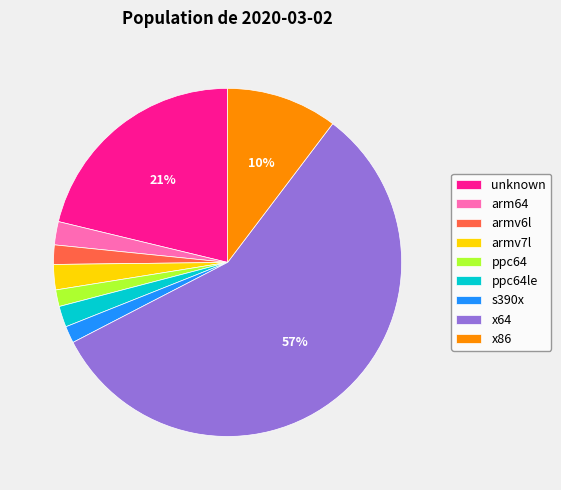

Which category accounts for the majority?

x64